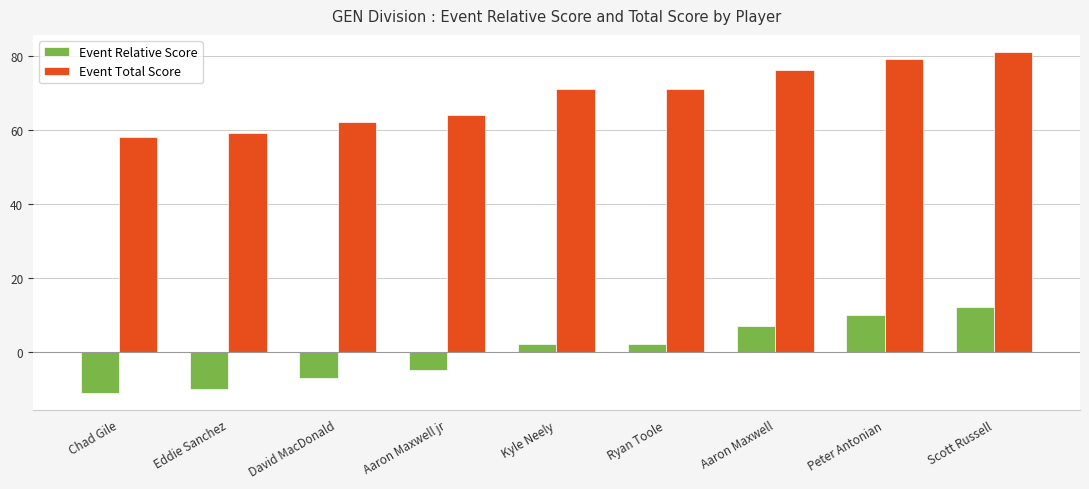

What is the maximum value shown in the chart?

81